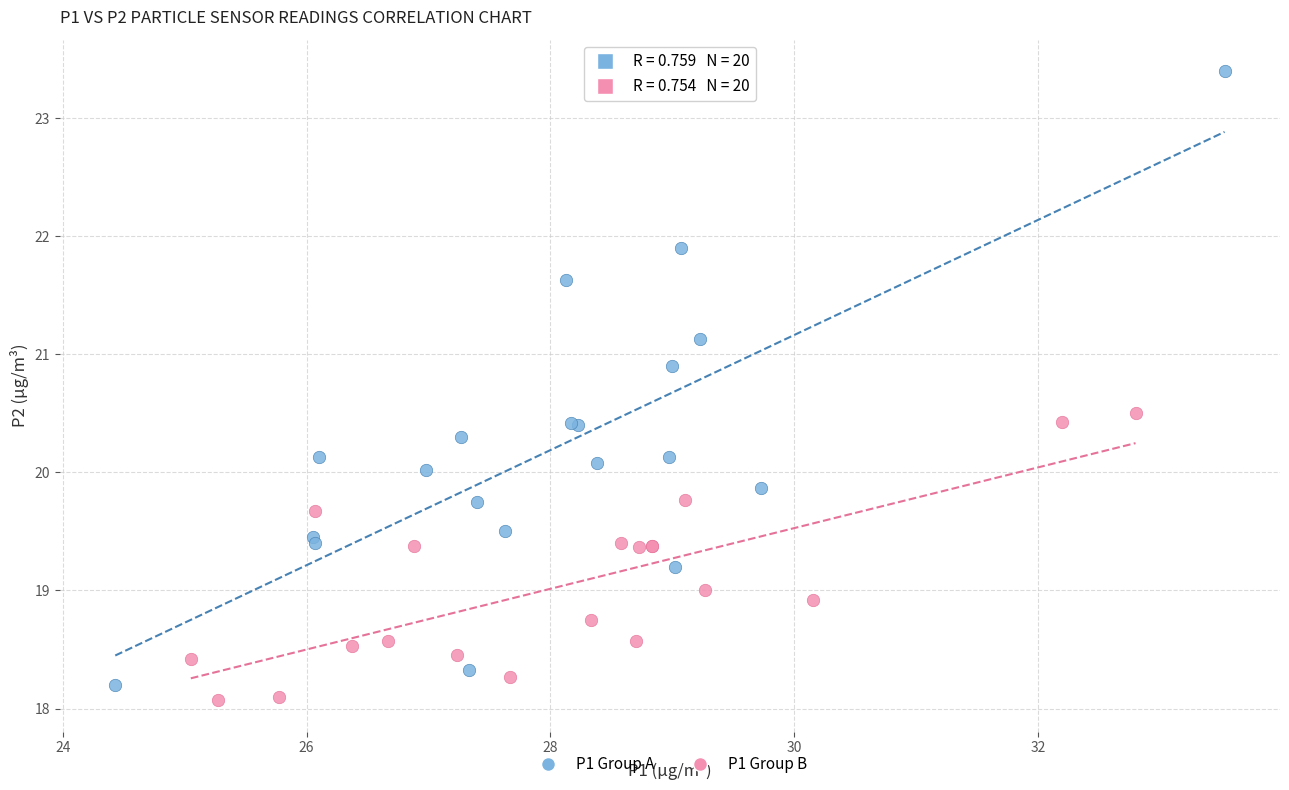

Which series contains the lowest Y value?

P1 Group B